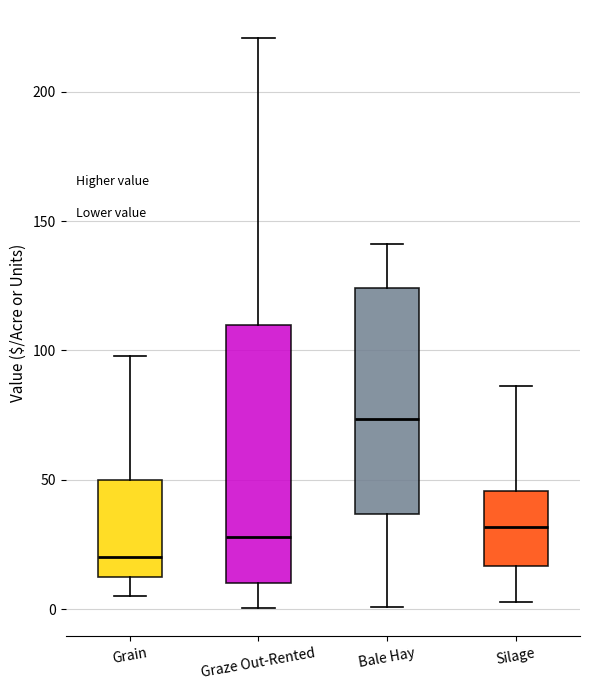

Which box has the highest median line?

Bale Hay